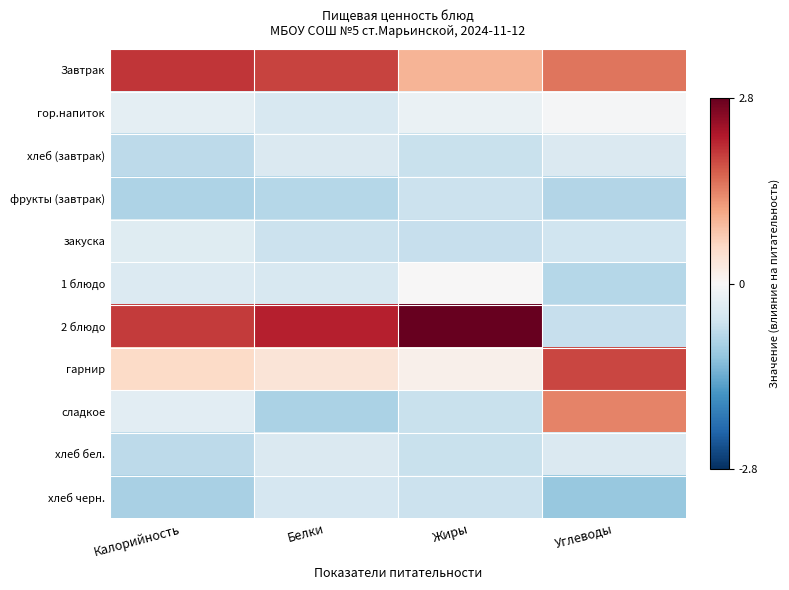

Reading left to right, transcribe all the data shown in this chart.

Завтрак: Калорийность=2.0	Белки=1.9	Жиры=1.0	Углеводы=1.5
гор.напиток: Калорийность=-0.3	Белки=-0.4	Жиры=-0.2	Углеводы=-0.0
хлеб (завтрак): Калорийность=-0.7	Белки=-0.4	Жиры=-0.6	Углеводы=-0.4
фрукты (завтрак): Калорийность=-0.9	Белки=-0.8	Жиры=-0.6	Углеводы=-0.8
закуска: Калорийность=-0.3	Белки=-0.6	Жиры=-0.6	Углеводы=-0.6
1 блюдо: Калорийность=-0.4	Белки=-0.5	Жиры=0.0	Углеводы=-0.8
2 блюдо: Калорийность=1.9	Белки=2.2	Жиры=2.8	Углеводы=-0.6
гарнир: Калорийность=0.5	Белки=0.4	Жиры=0.1	Углеводы=1.9
сладкое: Калорийность=-0.3	Белки=-0.9	Жиры=-0.6	Углеводы=1.4
хлеб бел.: Калорийность=-0.7	Белки=-0.4	Жиры=-0.6	Углеводы=-0.4
хлеб черн.: Калорийность=-0.9	Белки=-0.5	Жиры=-0.6	Углеводы=-1.1